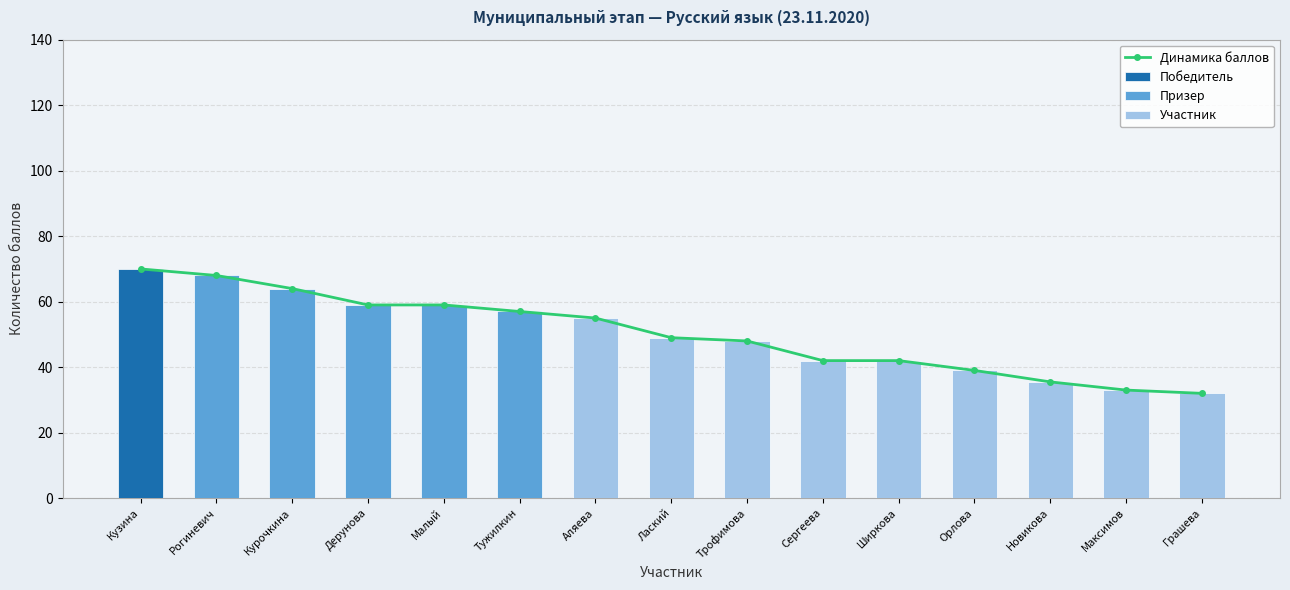

What is the label of the 11th bar from the right?

Малый